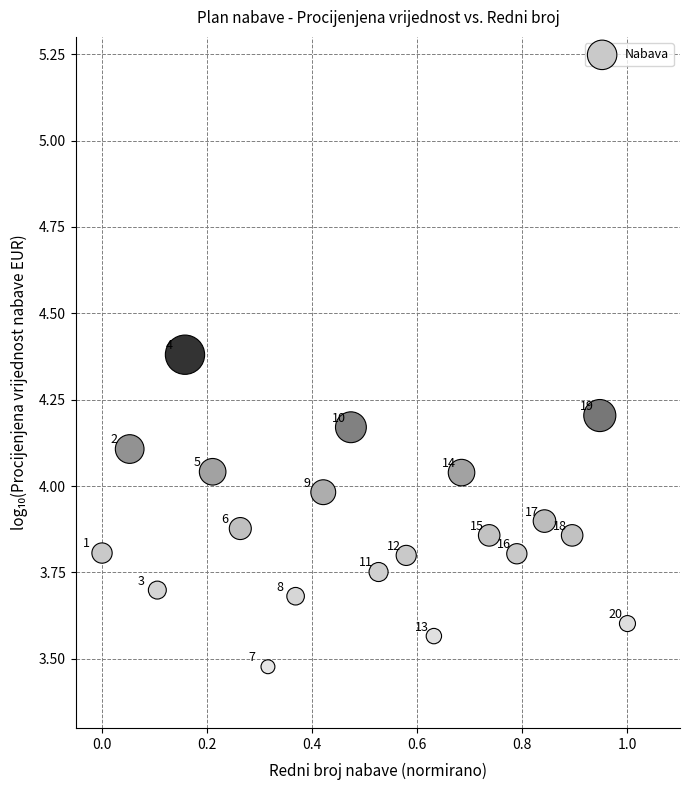

What is the range of X values (max minus min)?

1.0